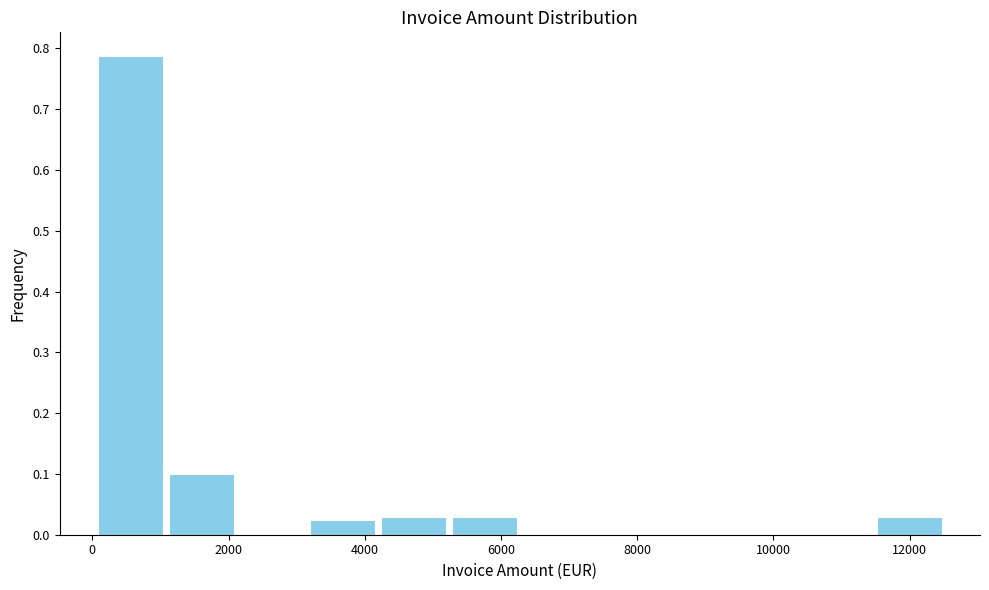

Which range on the x-axis has the tallest bar?

0 to 1000